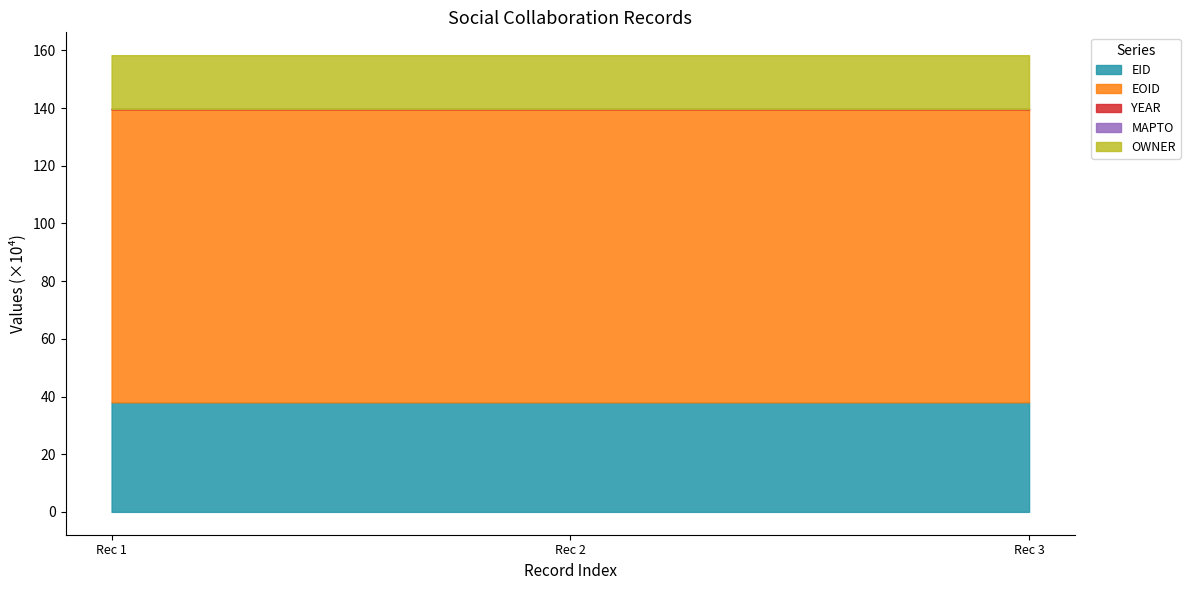

The value of EID at Rec 1 is 52.9. True or false?

False